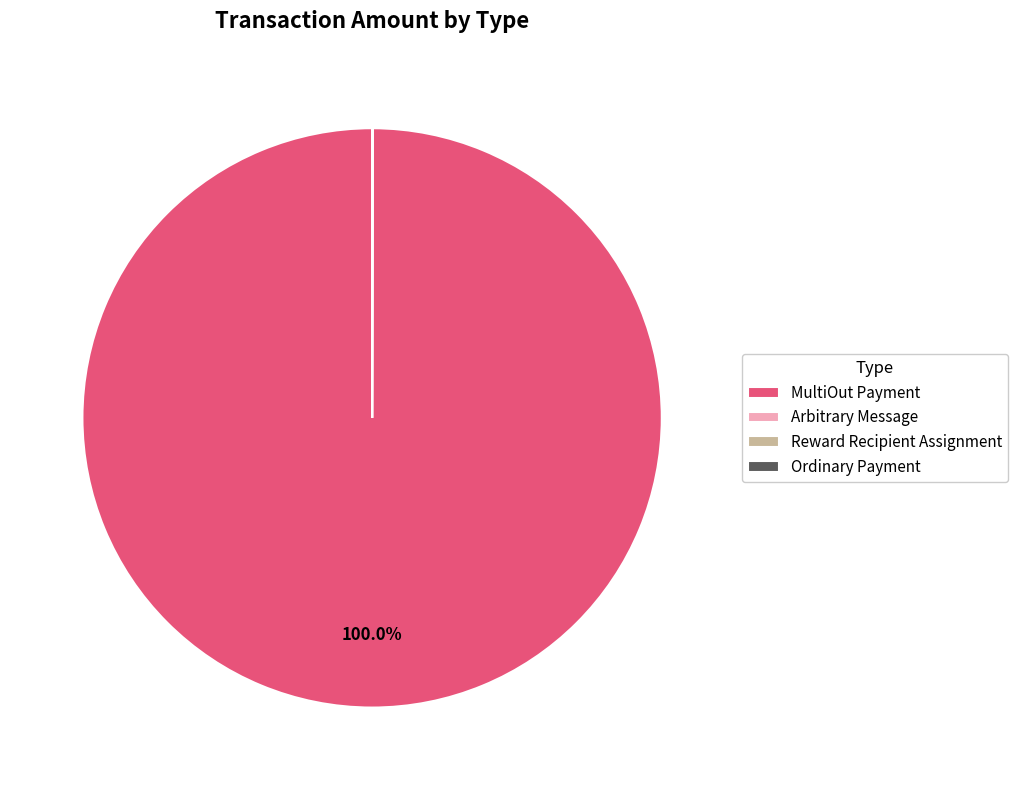

Which category accounts for the majority?

MultiOut Payment